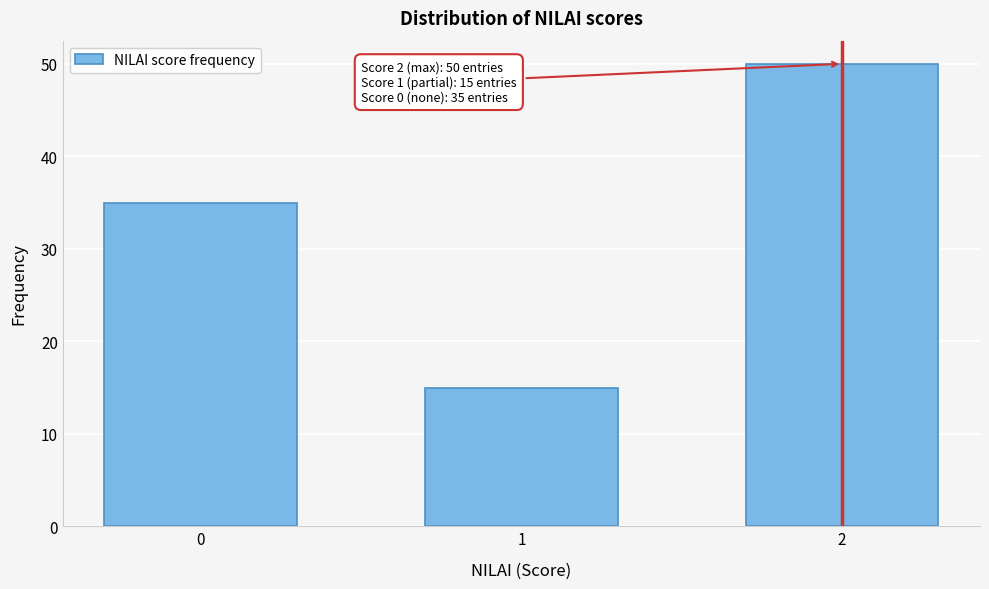

Reading left to right, list all the values displayed in this chart.

0=35	1=15	2=50